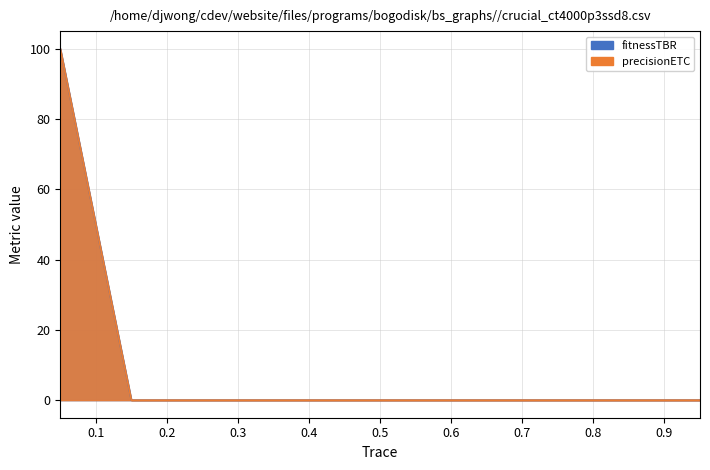

Which series has the largest range (max minus min)?

fitnessTBR